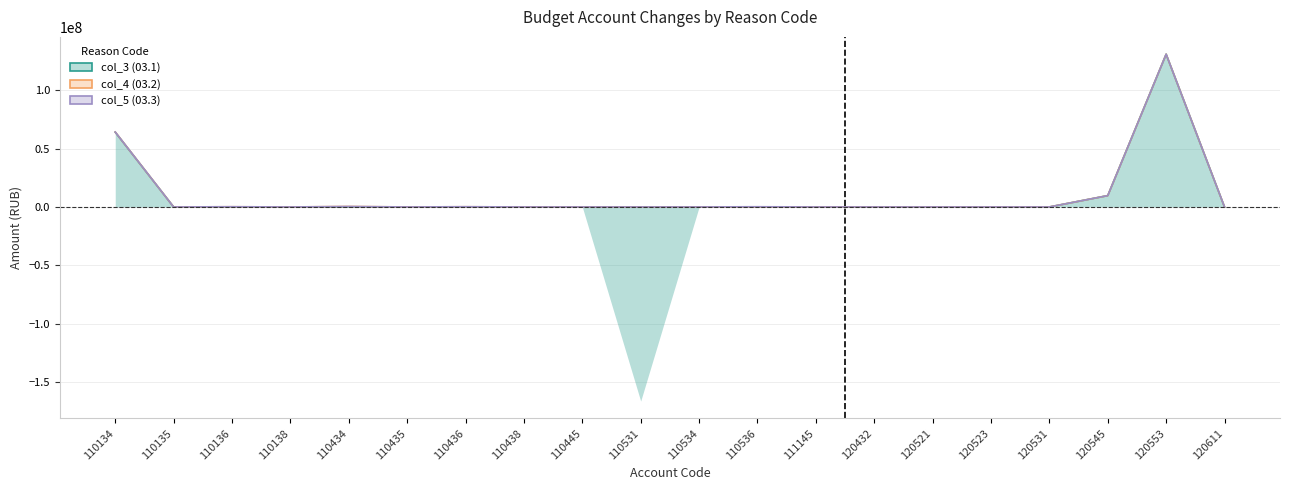

At which category is the sum across all series the highest?

120553